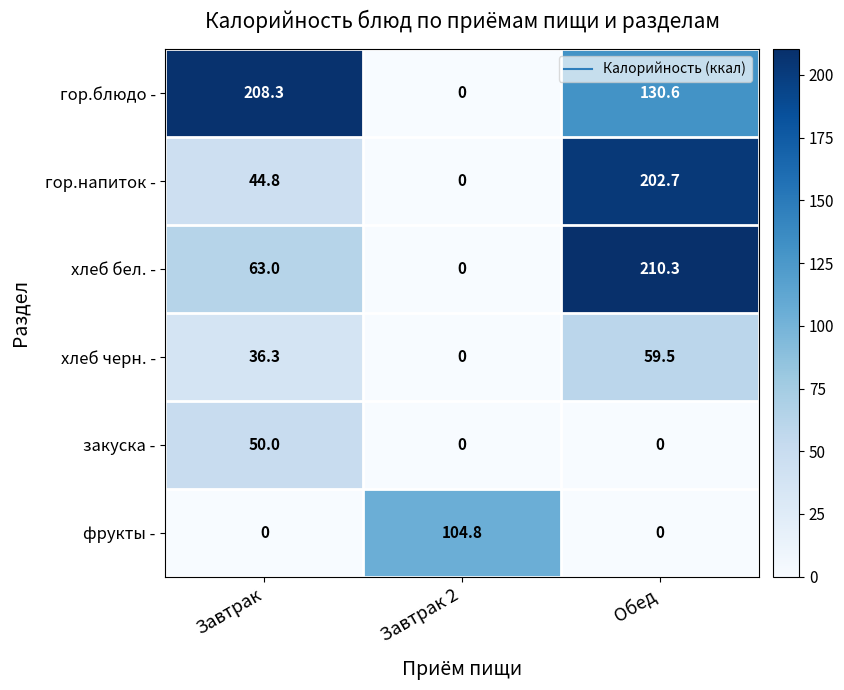

What is the spread (max minus min) of values at Обед?

210.3